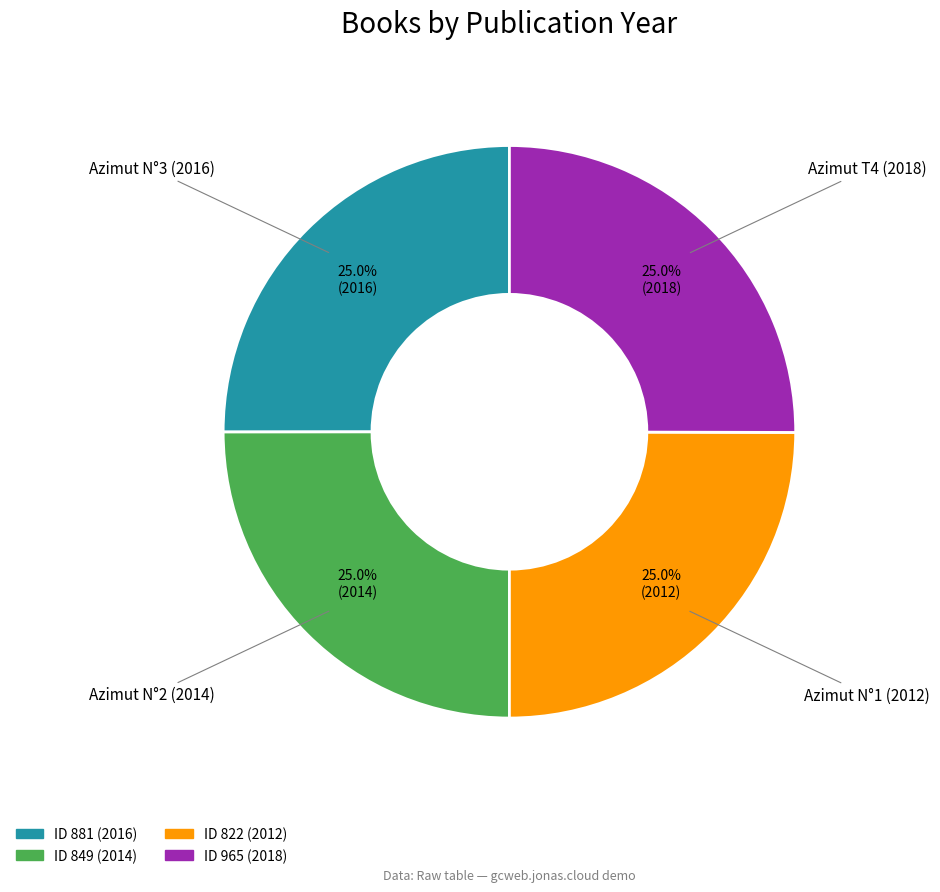

Is there a majority slice in this chart?

No